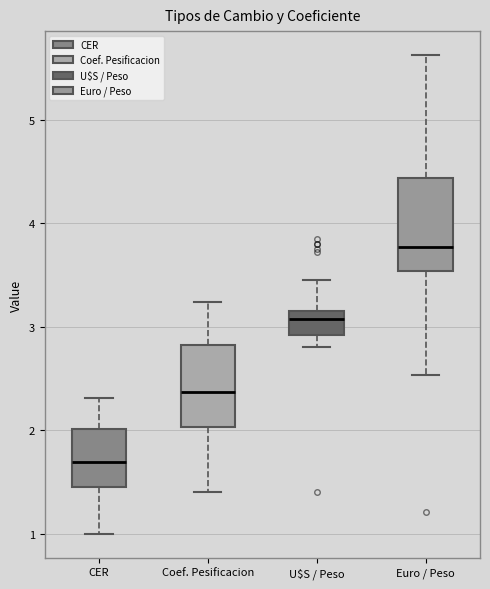

Which box's median line is the highest?

Euro / Peso